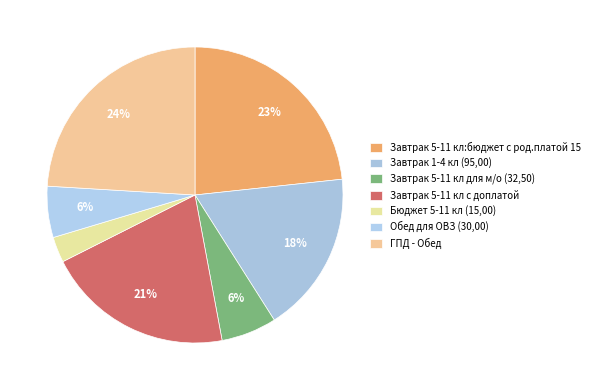

How many segments does this pie chart have?

7